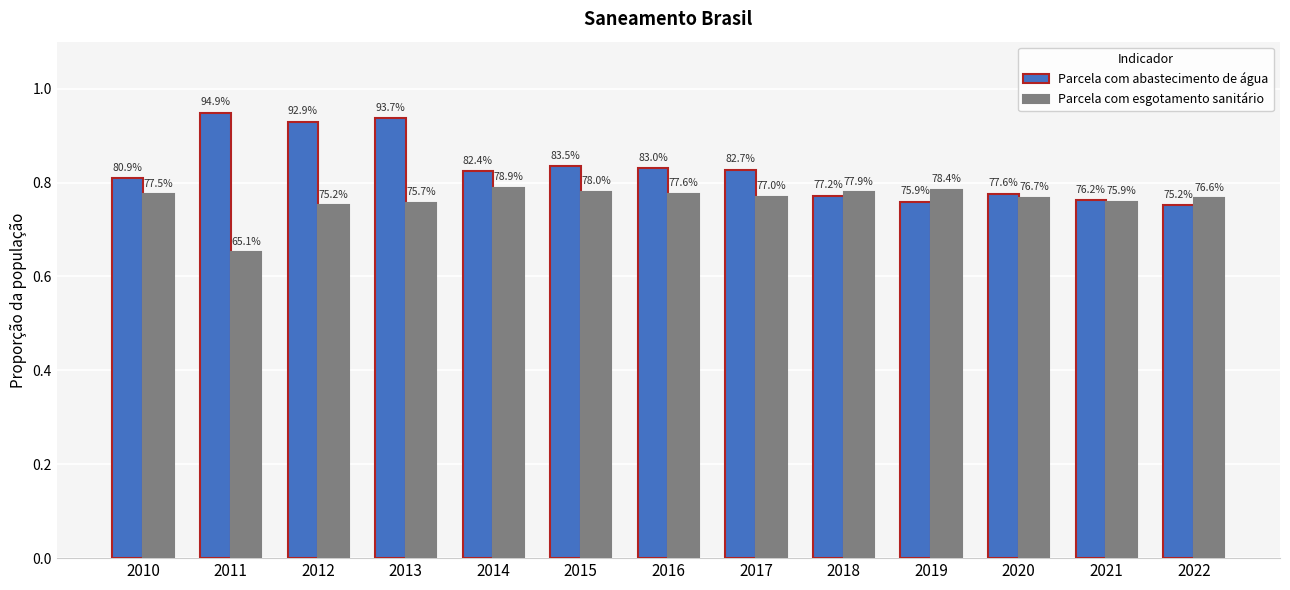

What are all the series names shown in the legend?

Parcela com abastecimento de água, Parcela com esgotamento sanitário